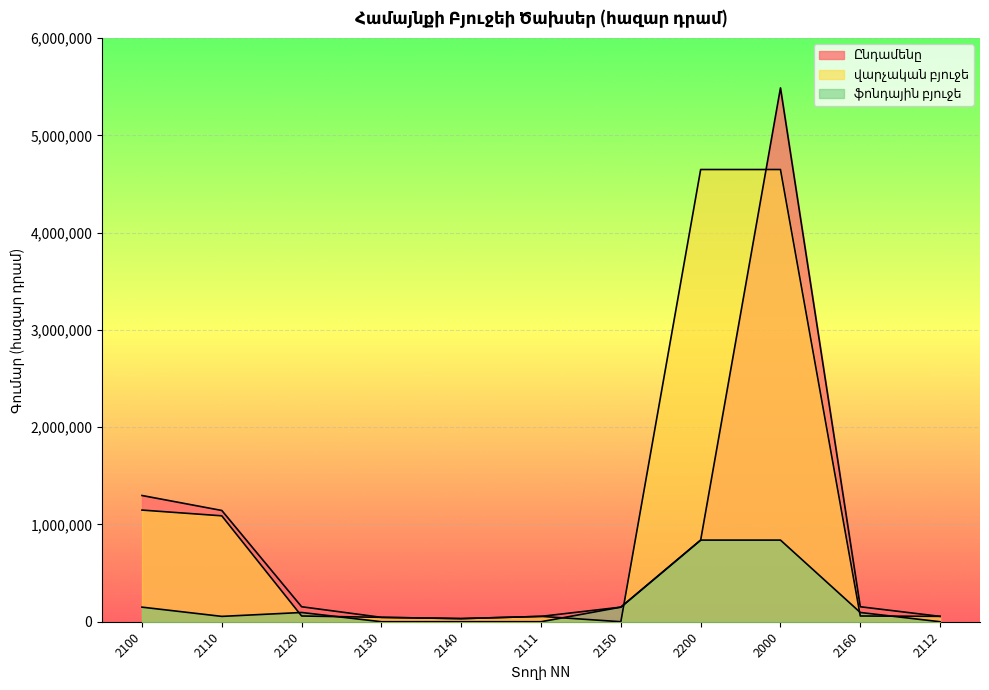

At which label is ֆոնդային բյուջե closest to 419744?

2100